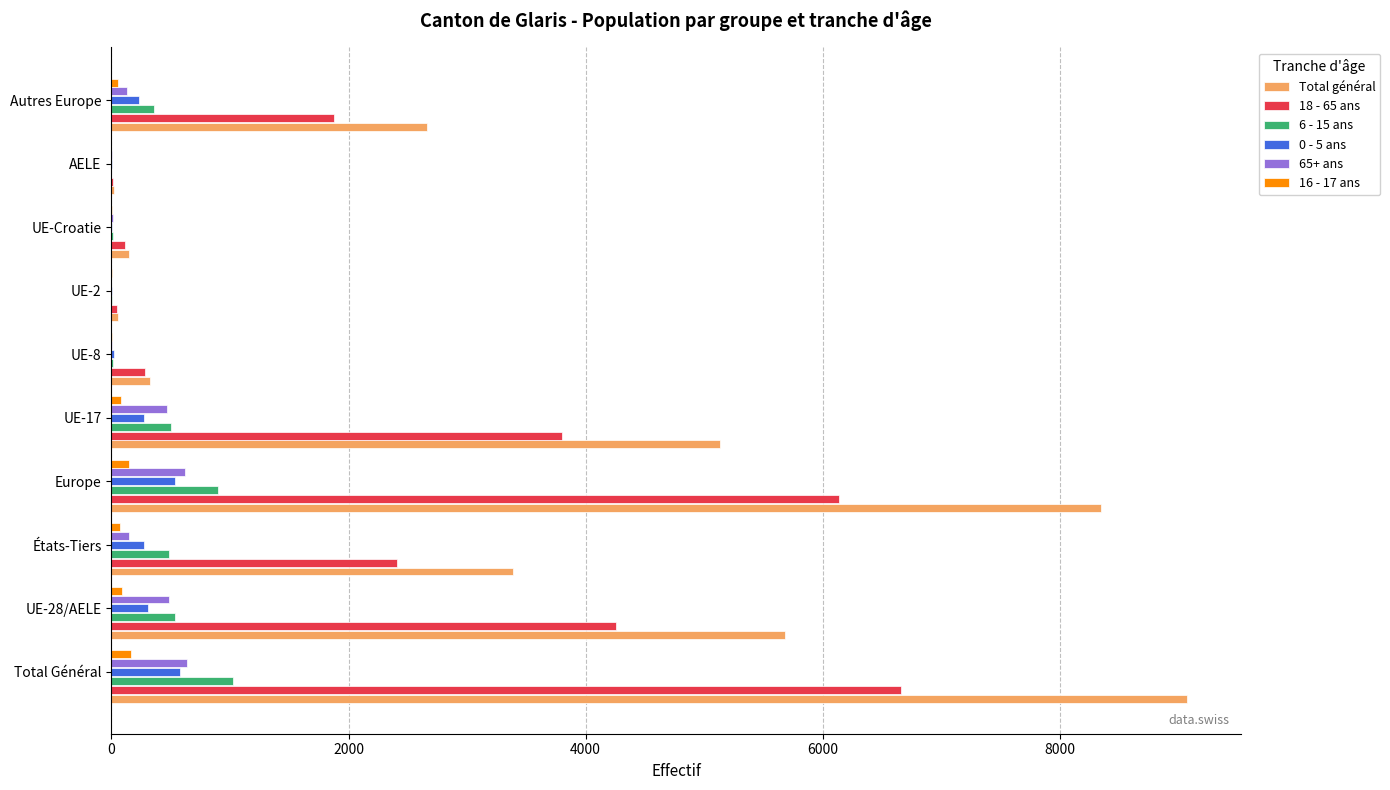

True or false: 18 - 65 ans has a value of 6663 at Total Général.

True